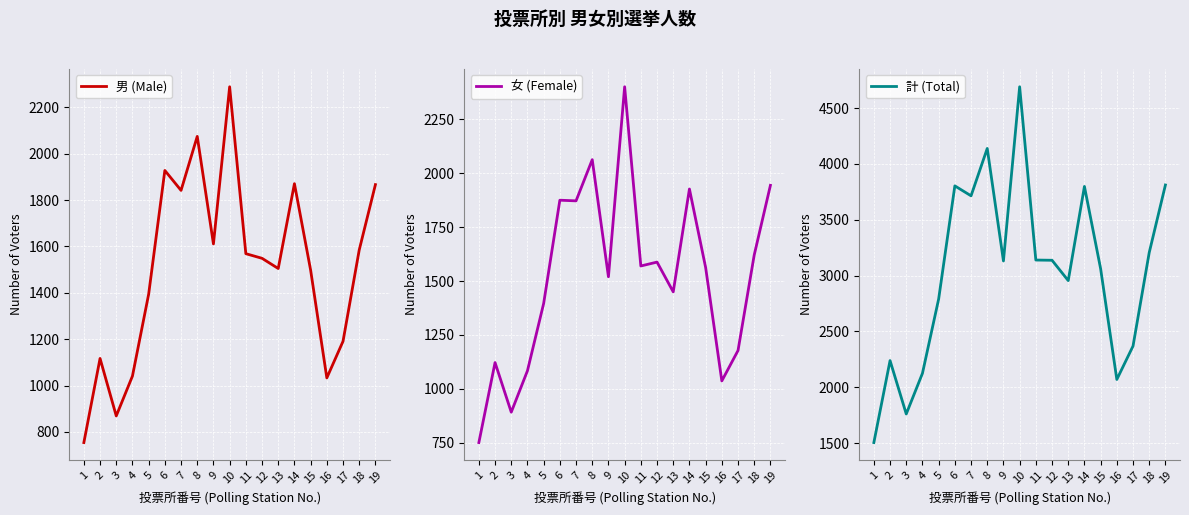

Which has a higher value, 15 or 10?

10